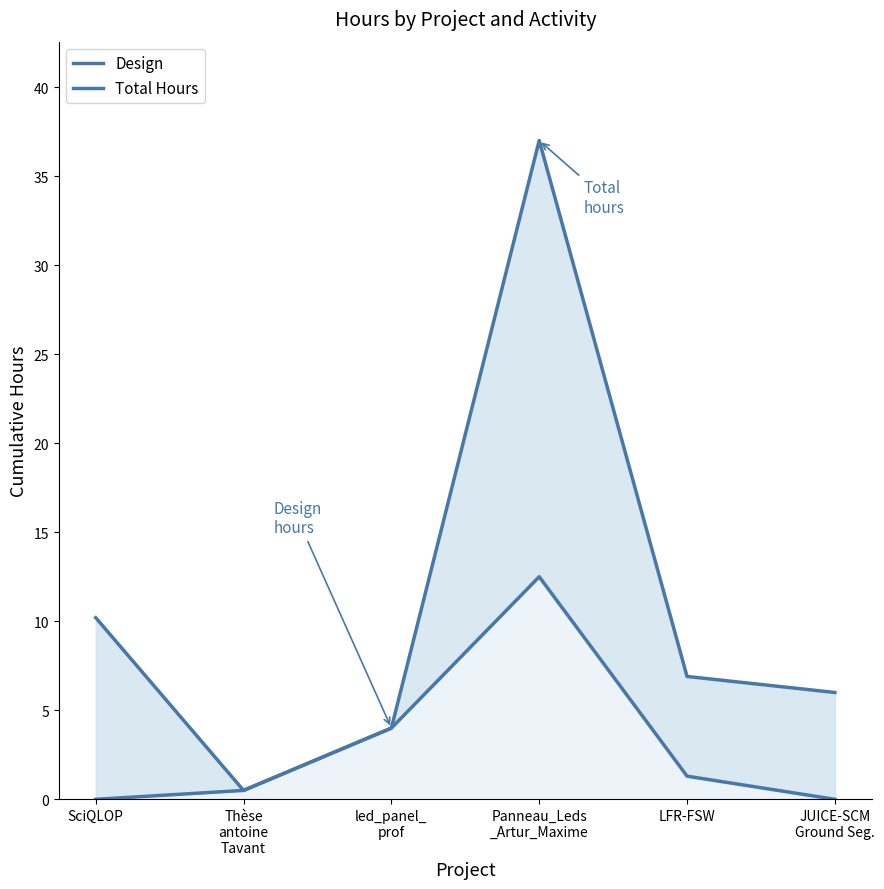

Reading left to right, what are all the values shown in this chart?

Design: SciQLOP=0.0	Thèse
antoine
Tavant=0.5	led_panel_
prof=4.0	Panneau_Leds
_Artur_Maxime=12.5	LFR-FSW=1.3	JUICE-SCM
Ground Seg.=0.0
Total Hours: SciQLOP=10.2	Thèse
antoine
Tavant=0.5	led_panel_
prof=4.0	Panneau_Leds
_Artur_Maxime=37.0	LFR-FSW=6.9	JUICE-SCM
Ground Seg.=6.0